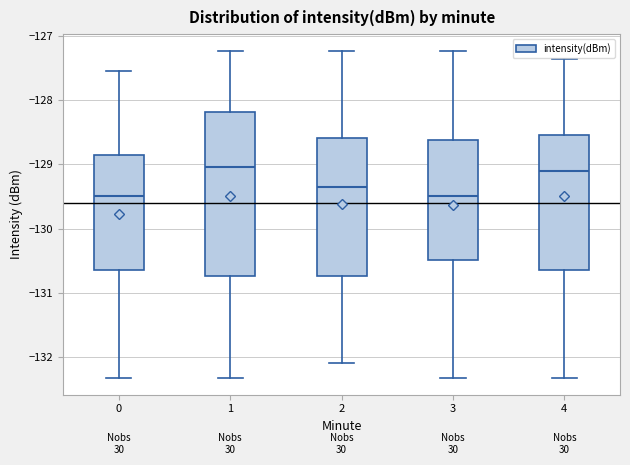

Where does the median line of the box at x = 4 sit on the y-axis? The values are not printed on the chart, so give them approximately, as read against the axis.

-129.1